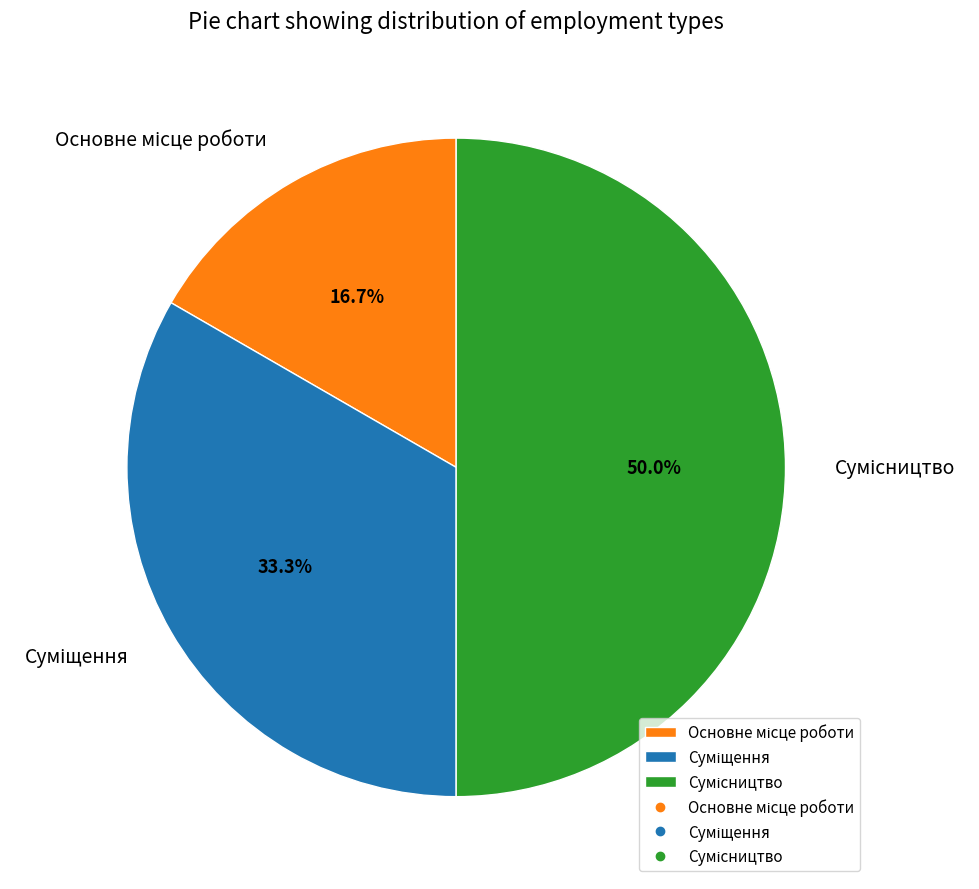

Is it true that Сумісництво is 50% of the pie?

True